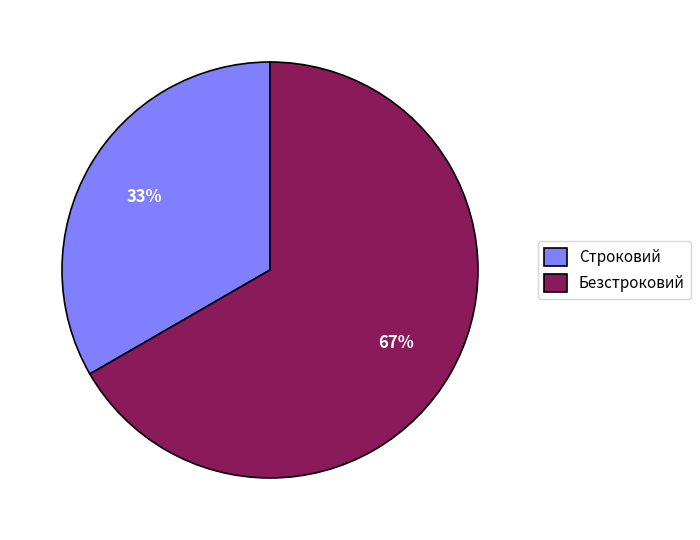

Which slice is the smallest?

Строковий